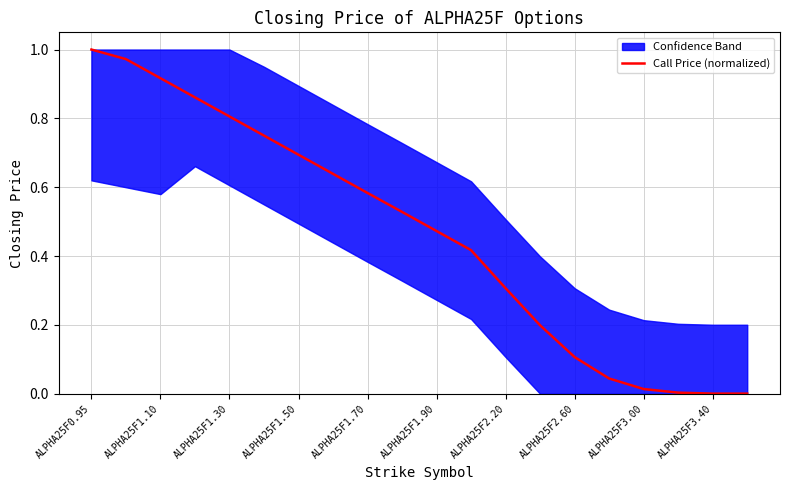

The Call Price (normalized) series shows 0.2 at ALPHA25F1.30. True or false?

False